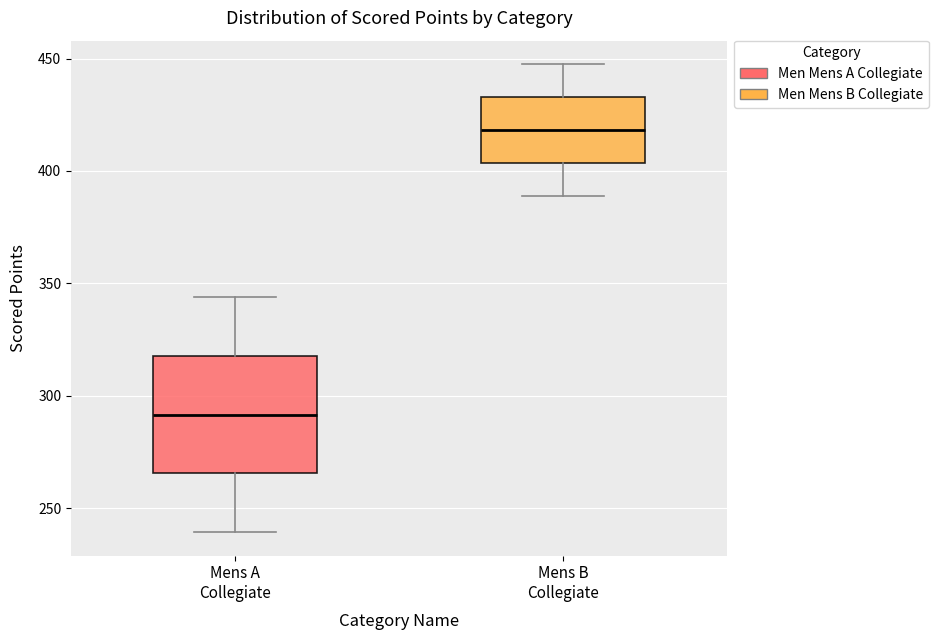

Reading left to right, transcribe this box plot: for each box, give where its median line is, the range the box spans, and where its two whiskers end, as read against the y-axis. The values are not printed on the chart, so give them approximately, as read against the axis.

Mens A Collegiate: median 290, box 265 to 320, whiskers 240 to 345
Mens B Collegiate: median 420, box 405 to 435, whiskers 390 to 450